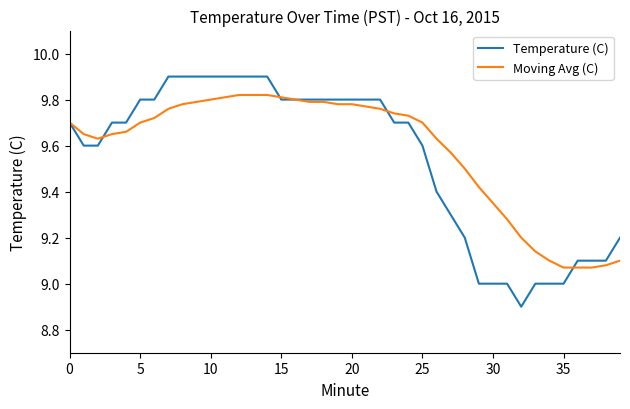

What is the greatest value displayed?

9.9